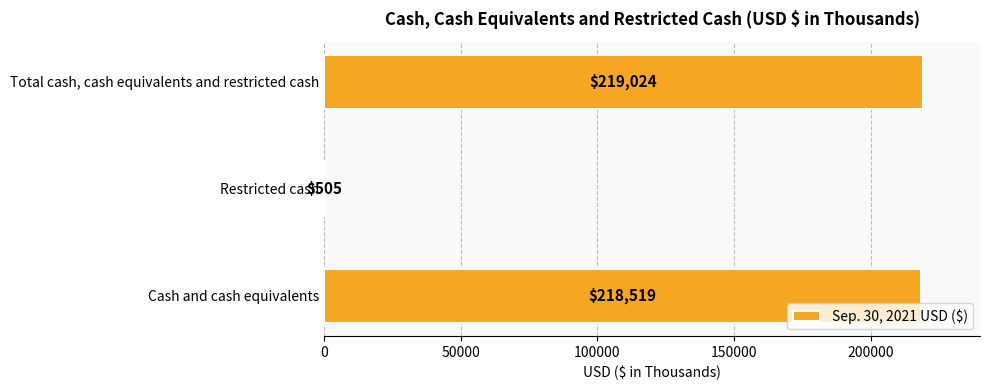

True or false: the data shows 505 at Restricted cash.

True